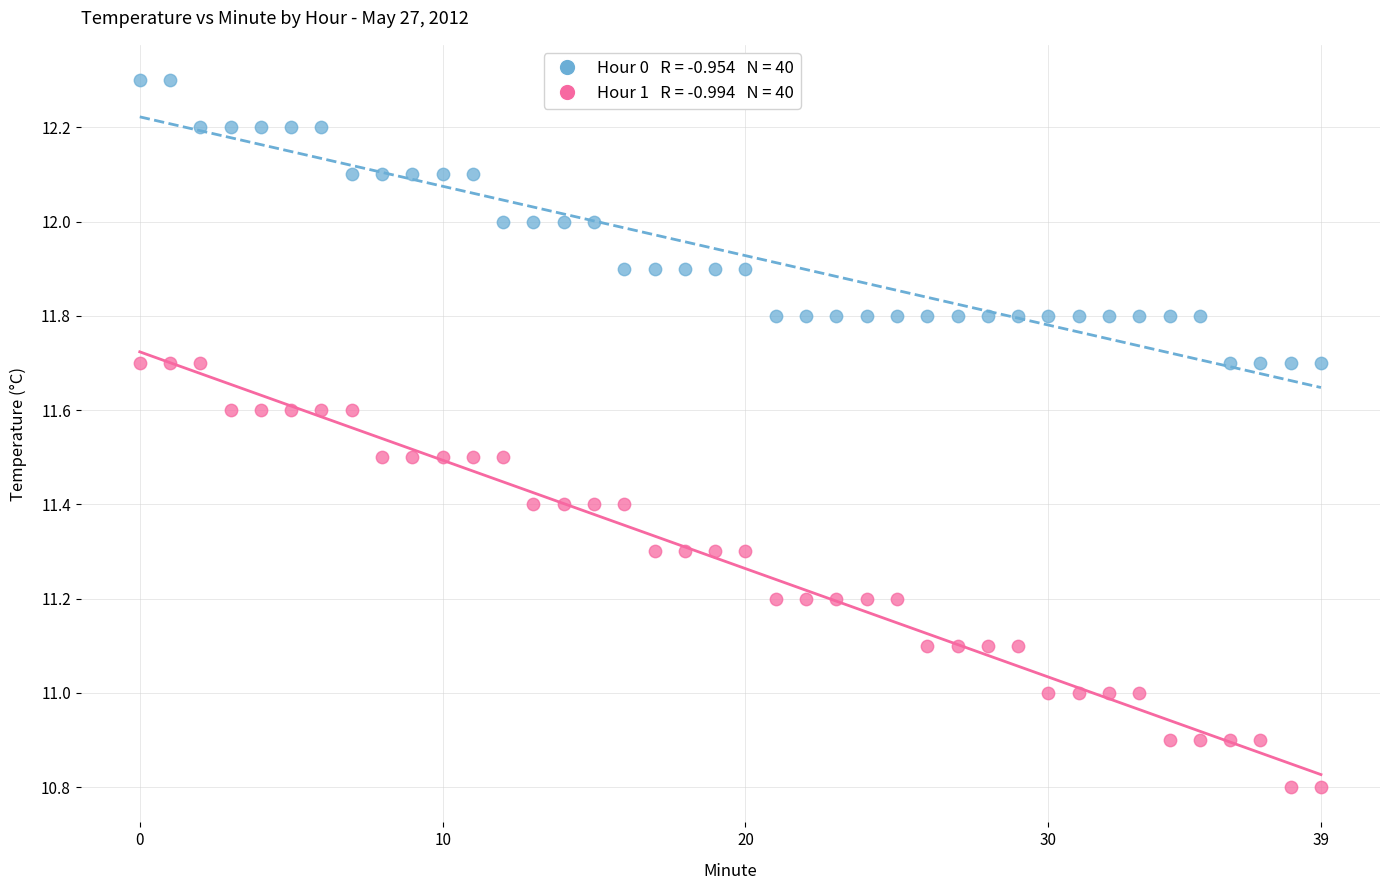

Across all data points, what is the range of Y values (max minus min)?

1.5